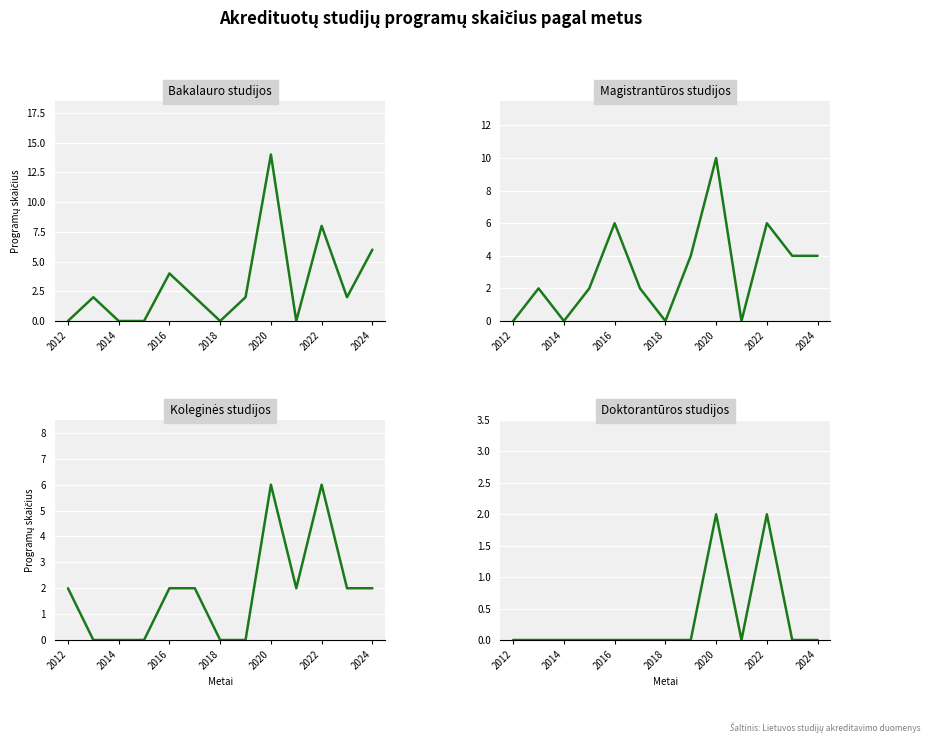

True or false: Bakalauro studijos and Doktorantūros studijos intersect in this chart.

False